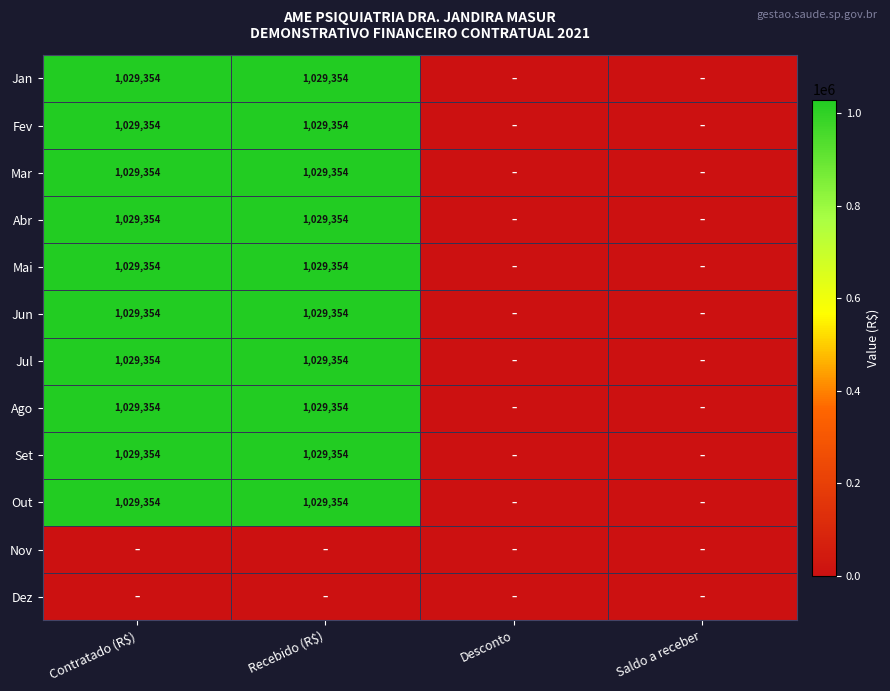

Is it true that Mai equals 1029354 at Contratado (R$)?

True